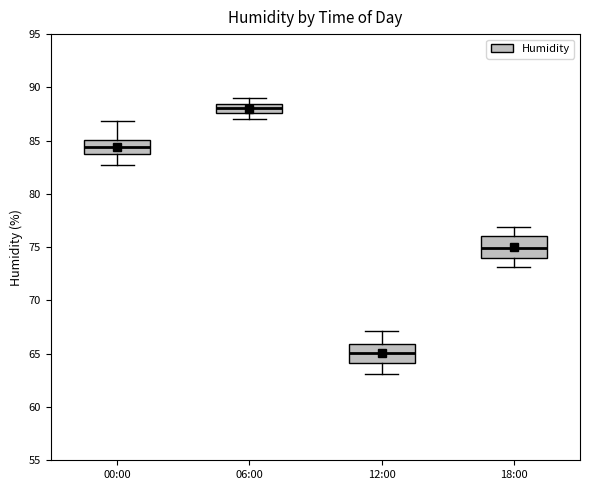

Reading left to right, transcribe this box plot: for each box, give where its median line is, the range the box spans, and where its two whiskers end, as read against the y-axis. The values are not printed on the chart, so give them approximately, as read against the axis.

00:00: median 84.5, box 83.5 to 85.0, whiskers 82.5 to 87.0
06:00: median 88.0, box 87.5 to 88.5, whiskers 87.0 to 89.0
12:00: median 65.0, box 64.0 to 66.0, whiskers 63.0 to 67.0
18:00: median 75.0, box 74.0 to 76.0, whiskers 73.0 to 77.0